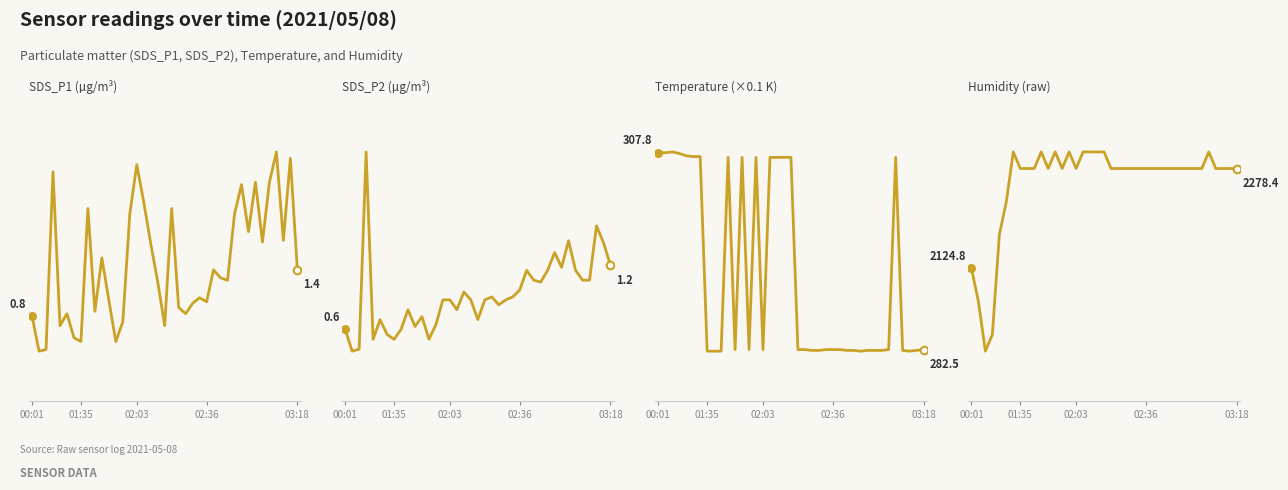

Which series reaches the maximum Y coordinate?

Humidity